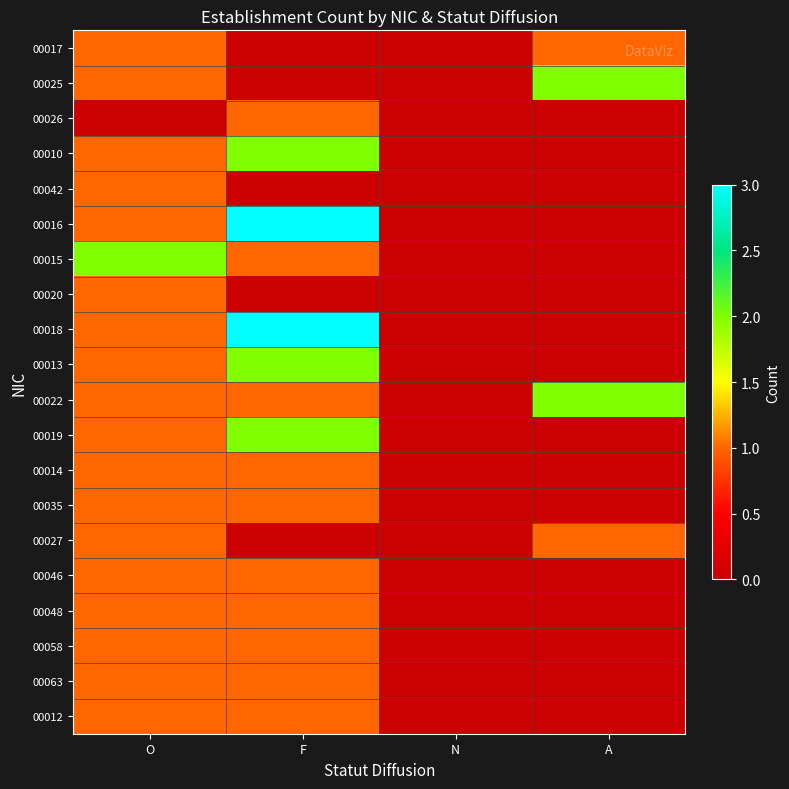

Which series has the largest range (max minus min)?

00016